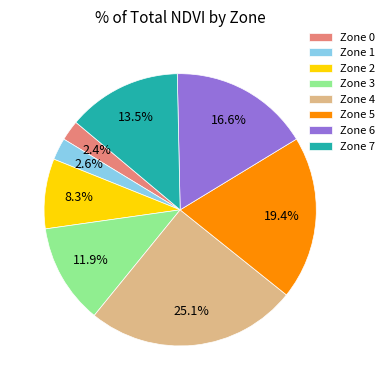

What is the ratio of the value at Zone 5 to the value at Zone 3?

1.6